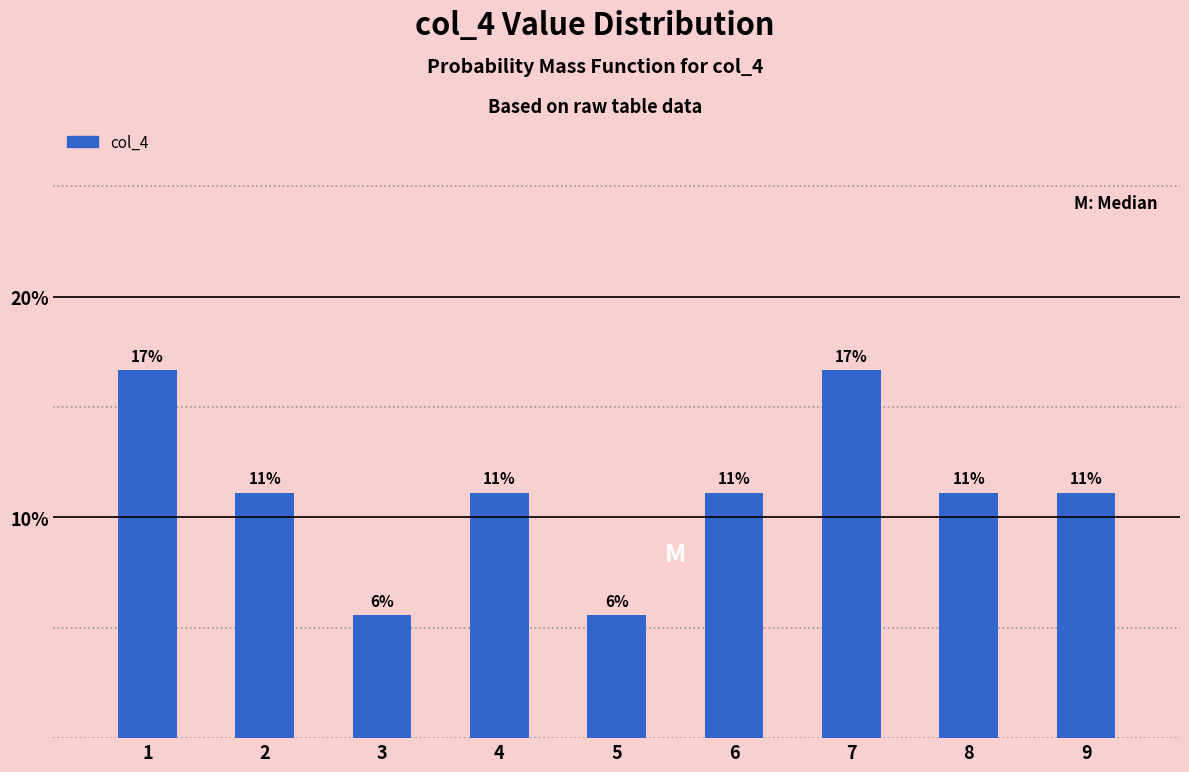

Does the chart contain any negative values?

No